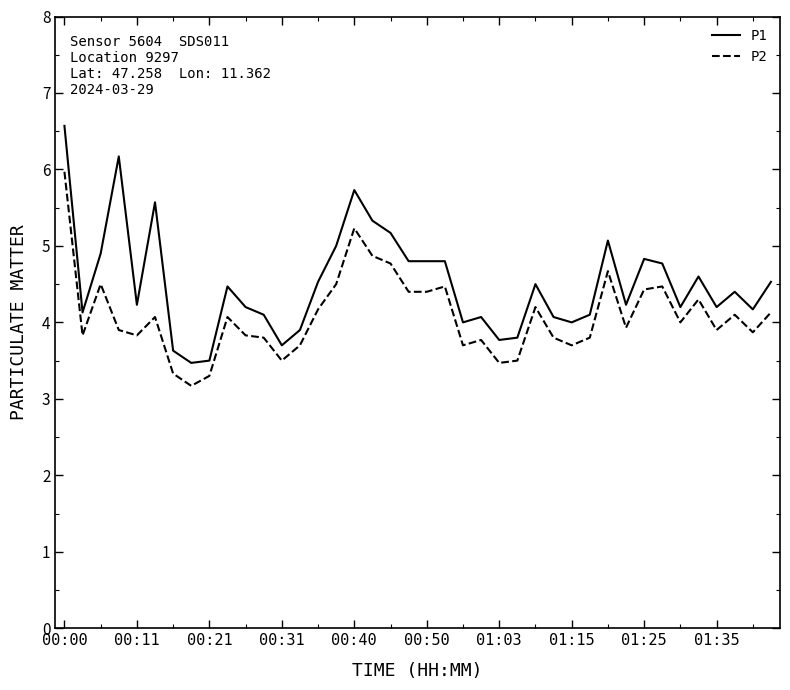

What is the maximum value shown in the chart?

6.6